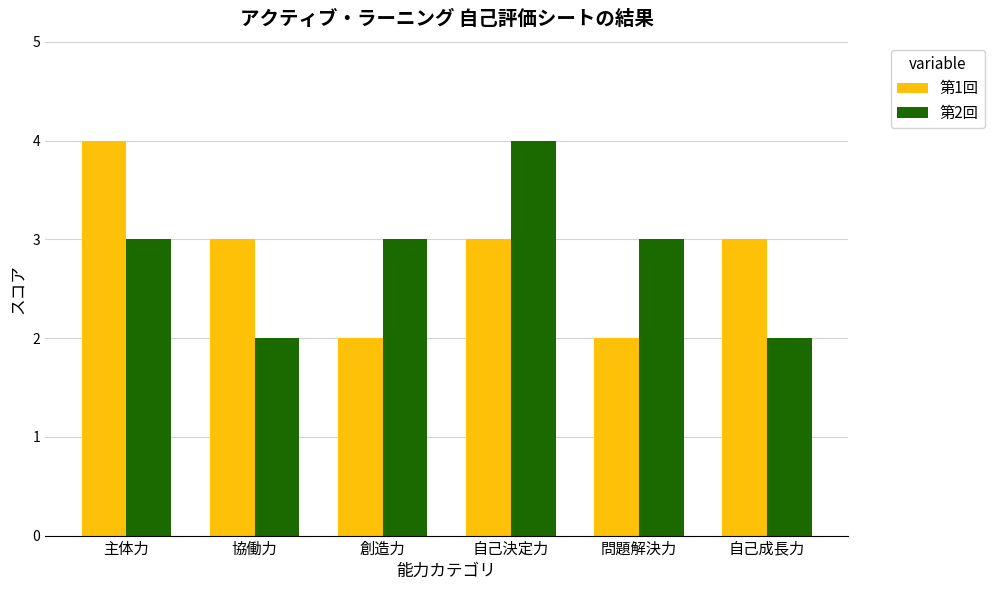

Is it true that 第1回 equals 1 at 問題解決力?

False